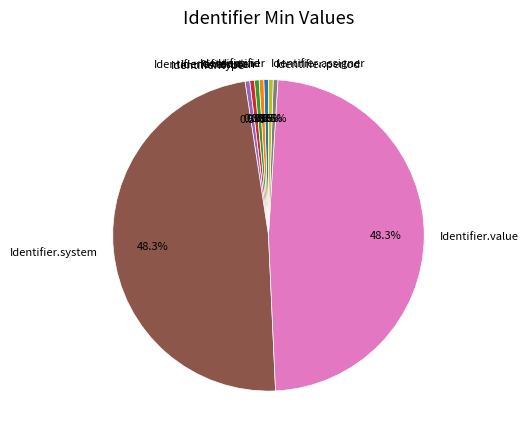

The Identifier.use slice represents 11% of the pie. True or false?

False